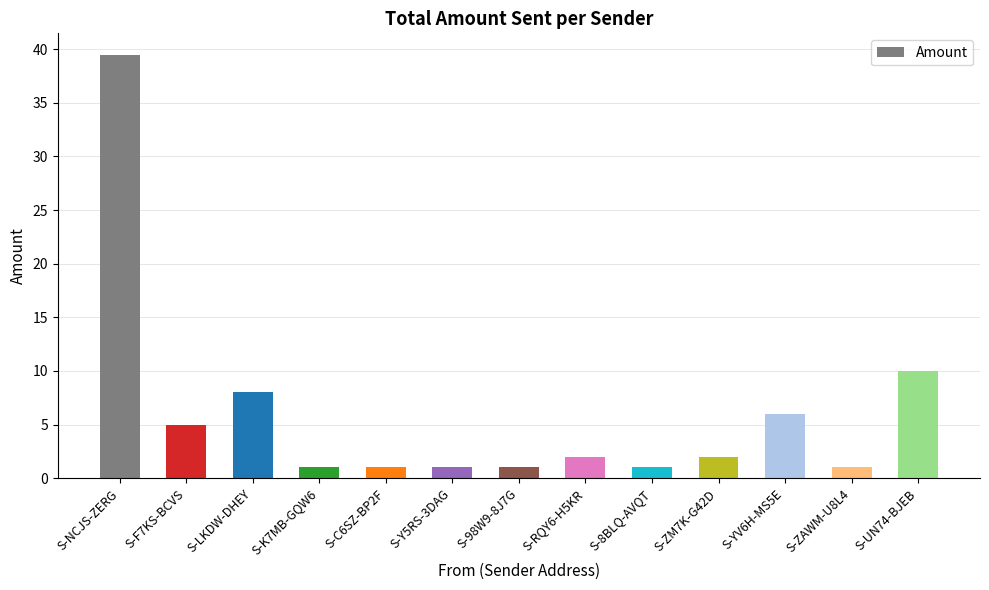

How many distinct data groups are displayed?

1